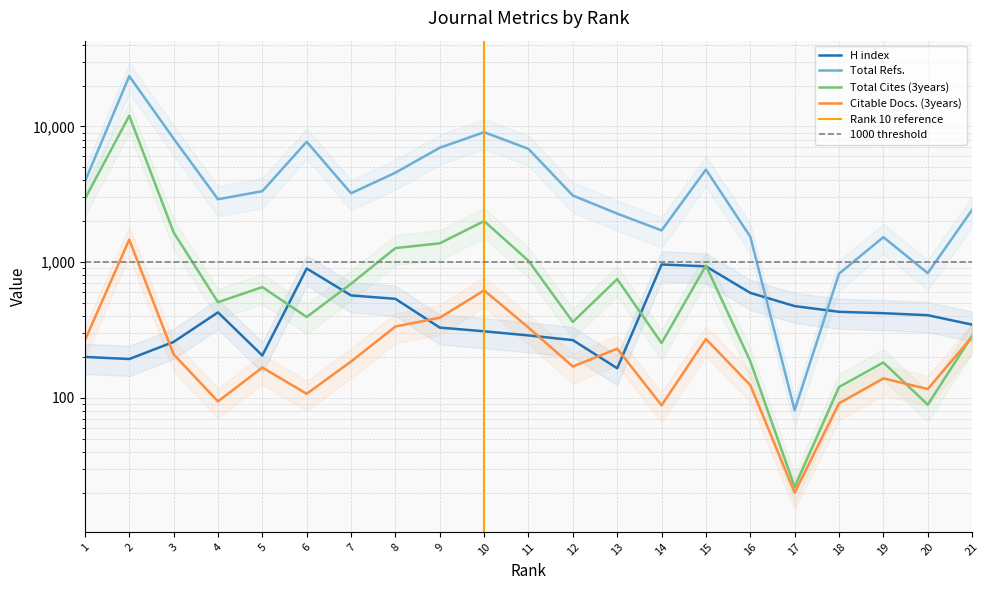

Where is the first local minimum for Total Refs.?

4